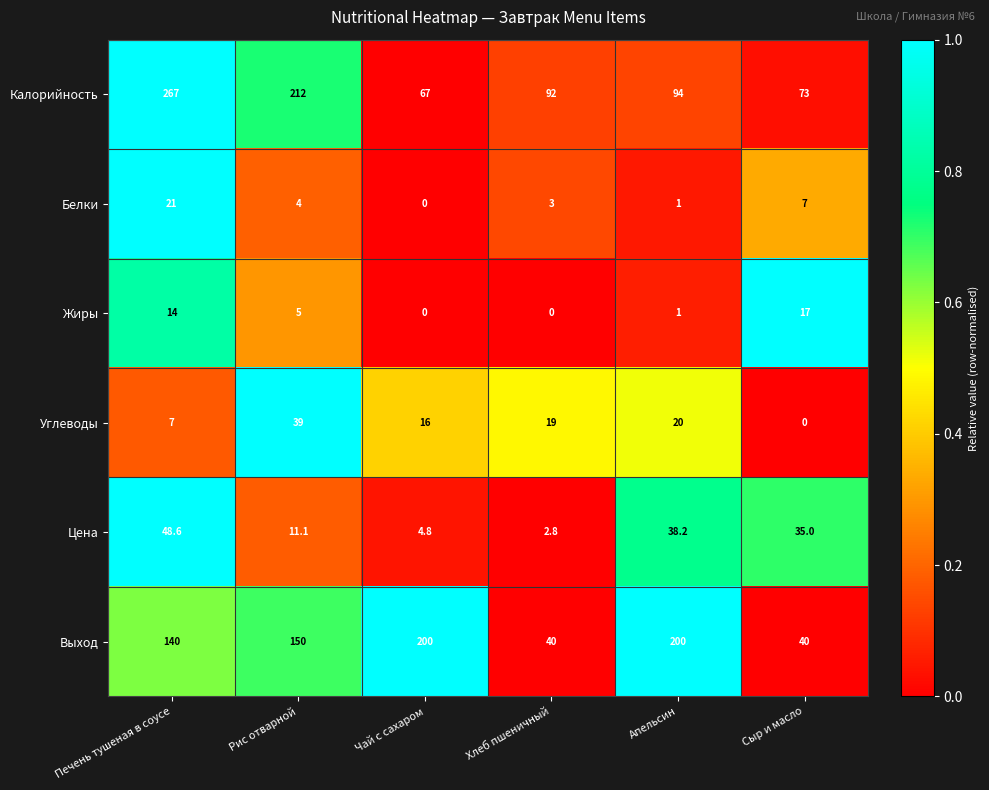

Count the number of data series in this chart.

6